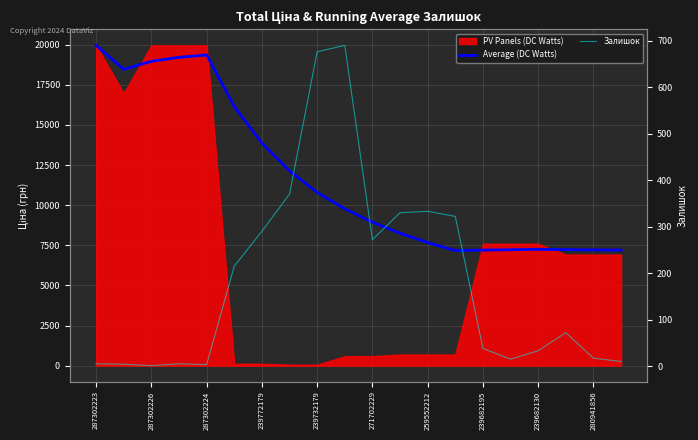

How many data points in Залишок are above 72?

9